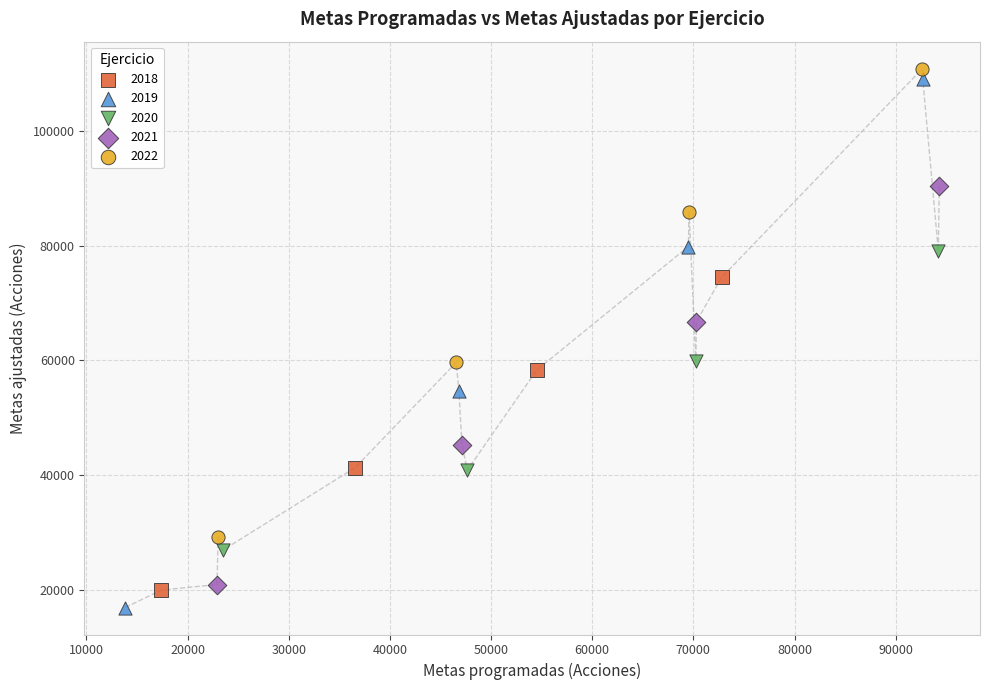

Which series contains the highest Y value?

2022